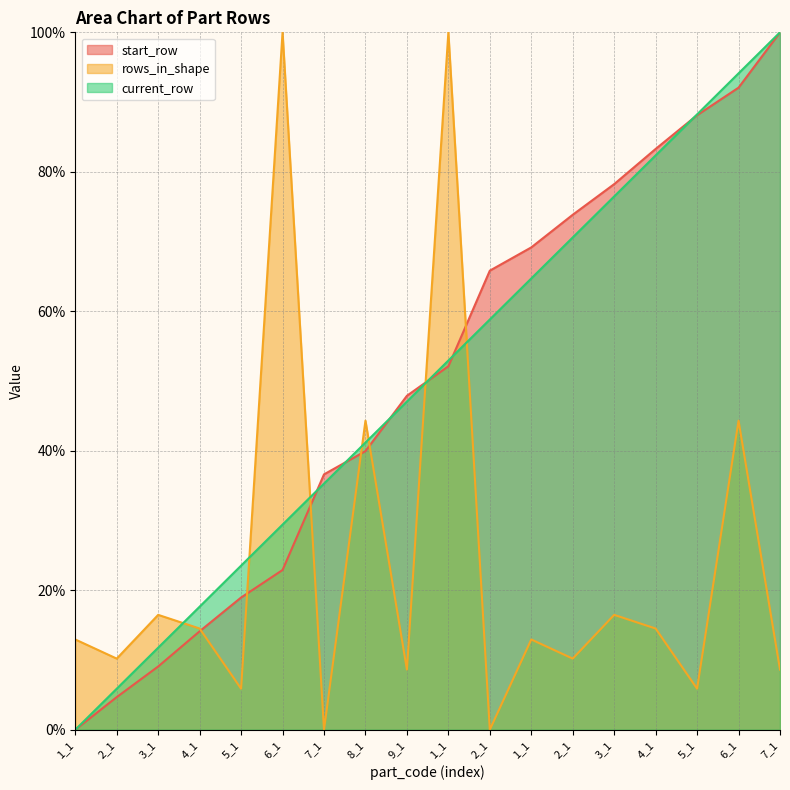

At which label is start_row closest to 50?

9_1